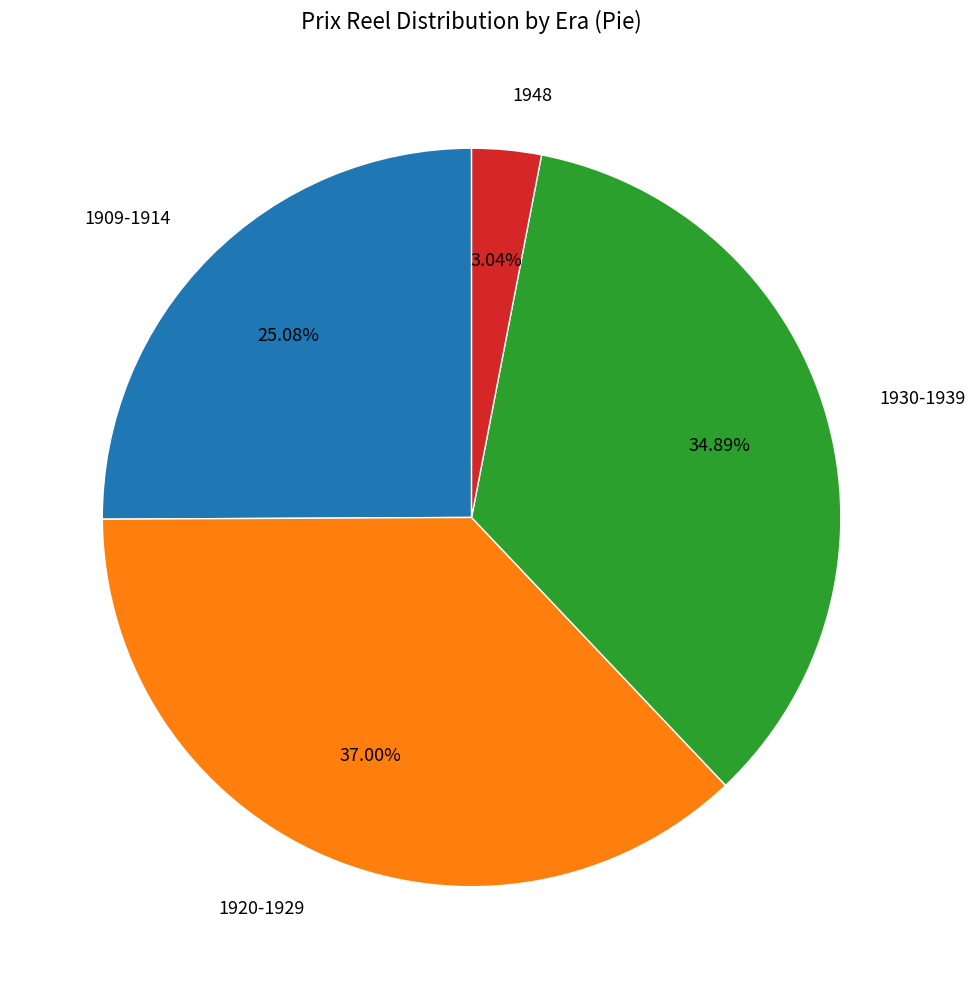

How many segments does this pie chart have?

4